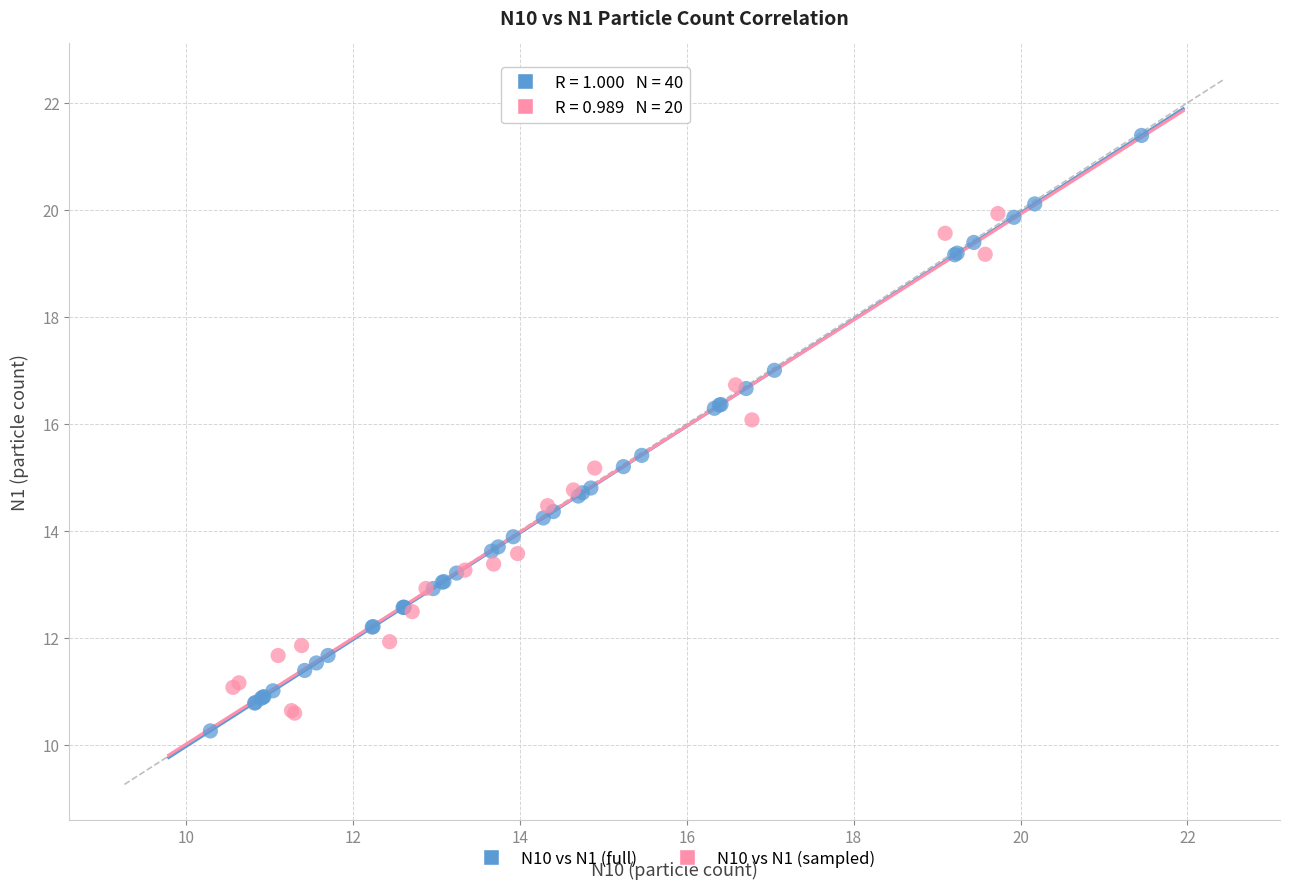

Which series has the widest spread of Y values?

N10 vs N1 (full)